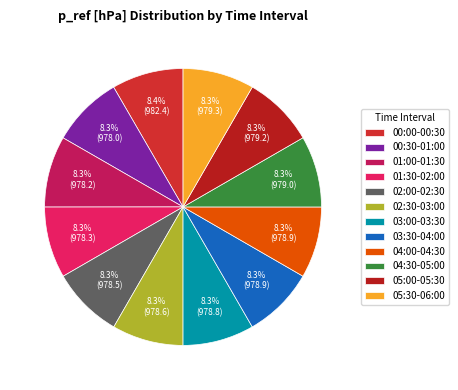

Is there a majority slice in this chart?

No